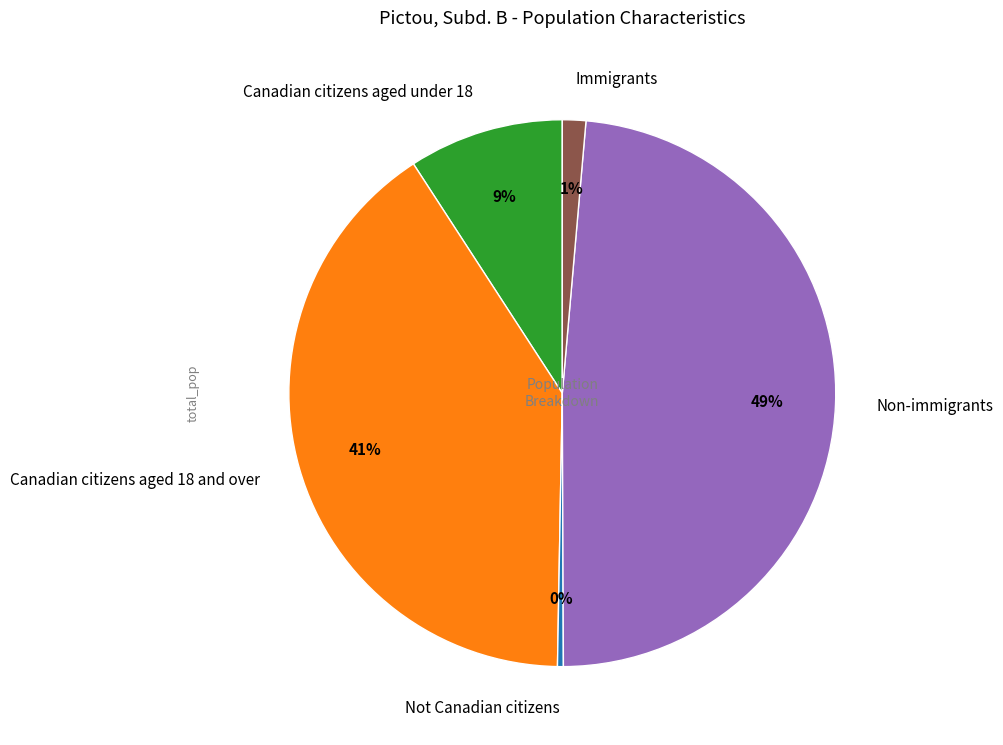

Is it true that Immigrants is 14% of the pie?

False